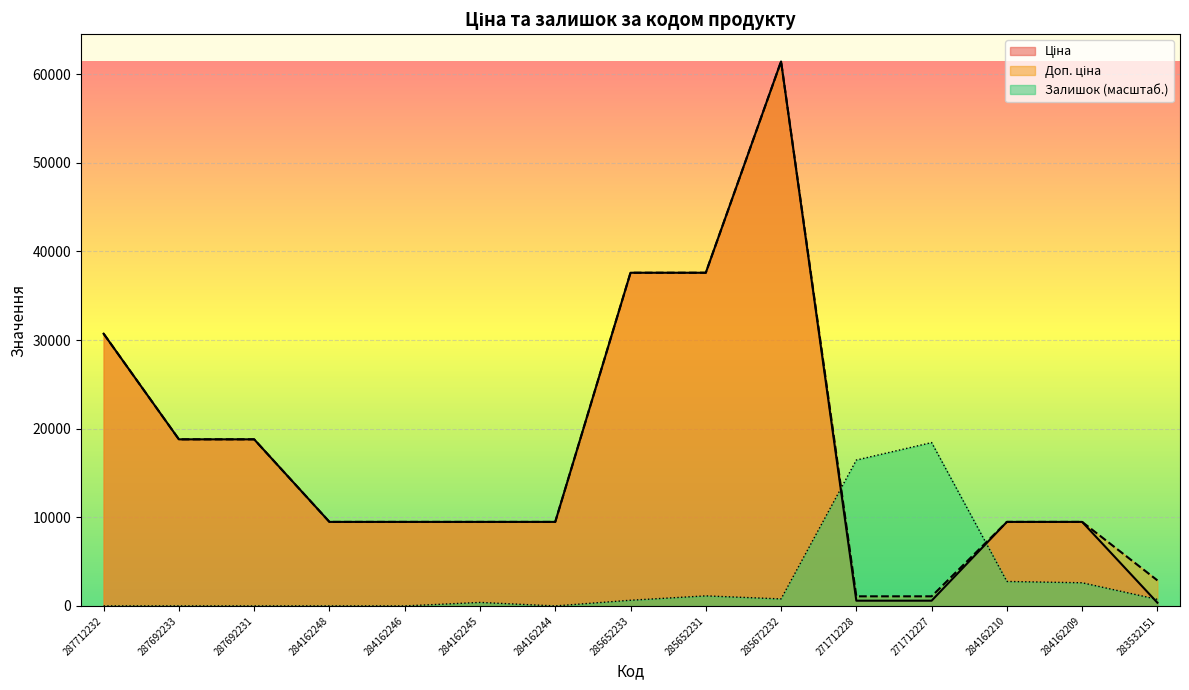

Does the chart display data point markers on the line(s)?

No